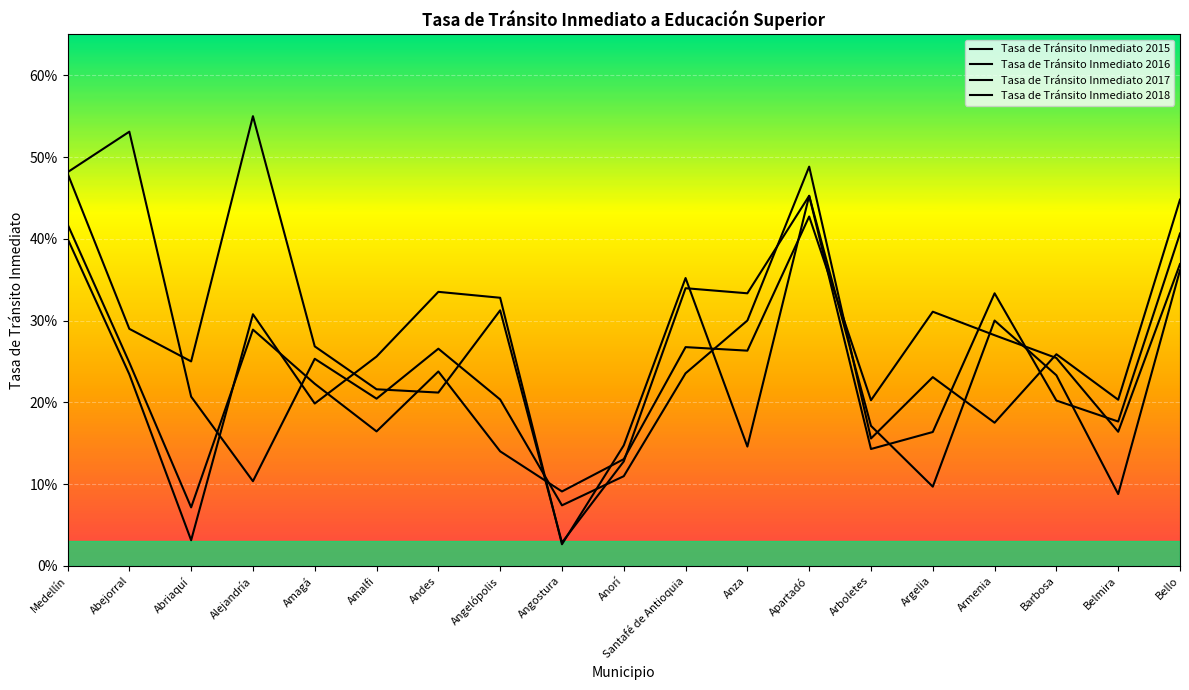

At which category is the sum across all series the highest?

Apartadó